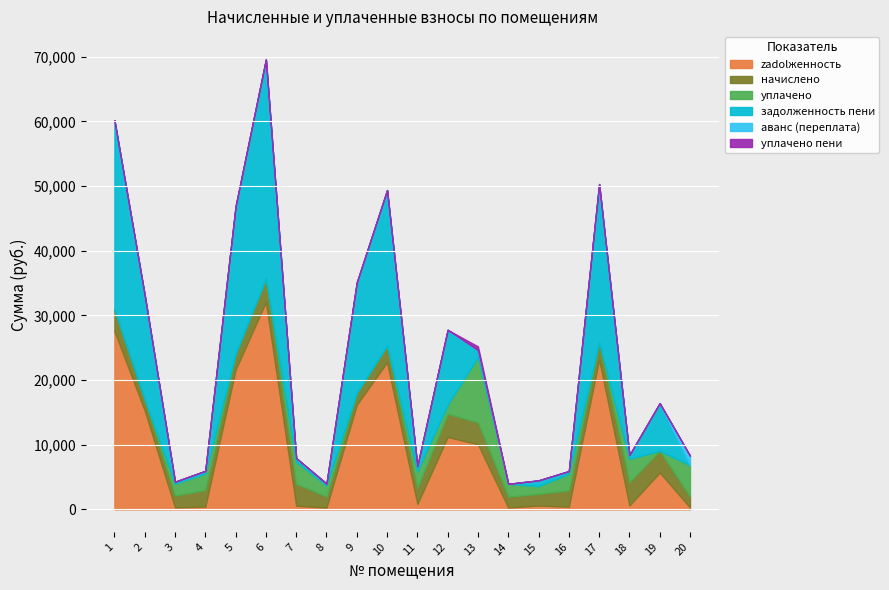

Which series ends up on top after the final intersection of zadolzhennost and zadolzhennost_peni?

zadolzhennost